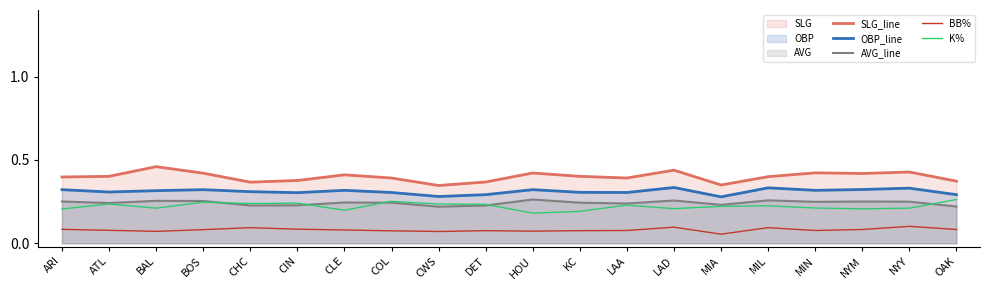

What is the highest value of the OBP_line series?

0.3